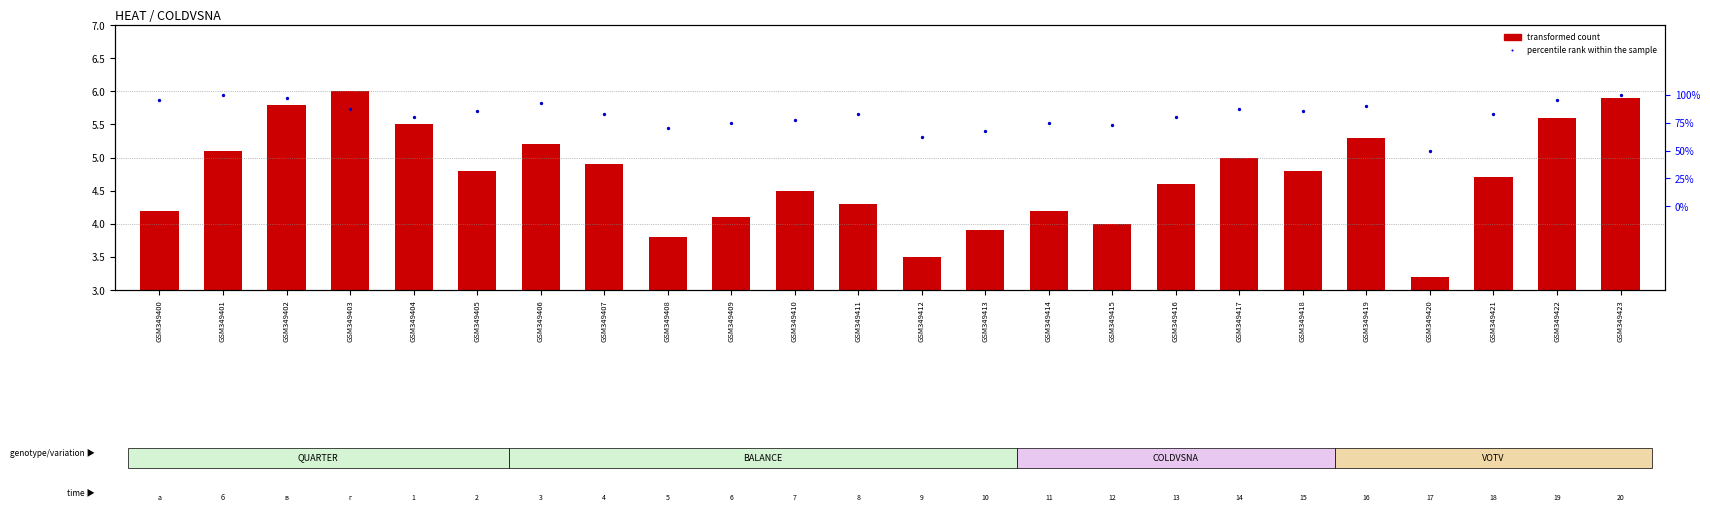

Which series contains the highest Y value?

percentile rank within the sample